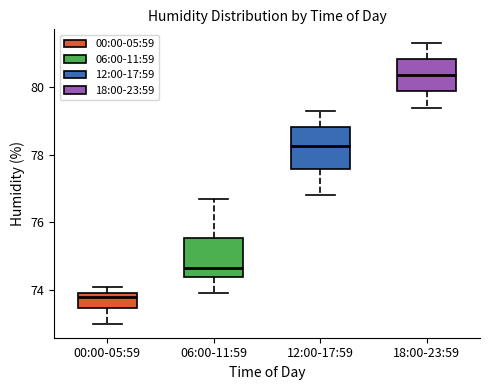

Reading left to right, read every box against the y-axis: the position of its median line, the range the box covers, and the ends of its whiskers. The values are not printed on the chart, so give them approximately, as read against the axis.

00:00-05:59: median 73.8, box 73.4 to 74.0, whiskers 73.0 to 74.2
06:00-11:59: median 74.6, box 74.4 to 75.6, whiskers 74.0 to 76.8
12:00-17:59: median 78.2, box 77.6 to 78.8, whiskers 76.8 to 79.4
18:00-23:59: median 80.4, box 79.8 to 80.8, whiskers 79.4 to 81.4